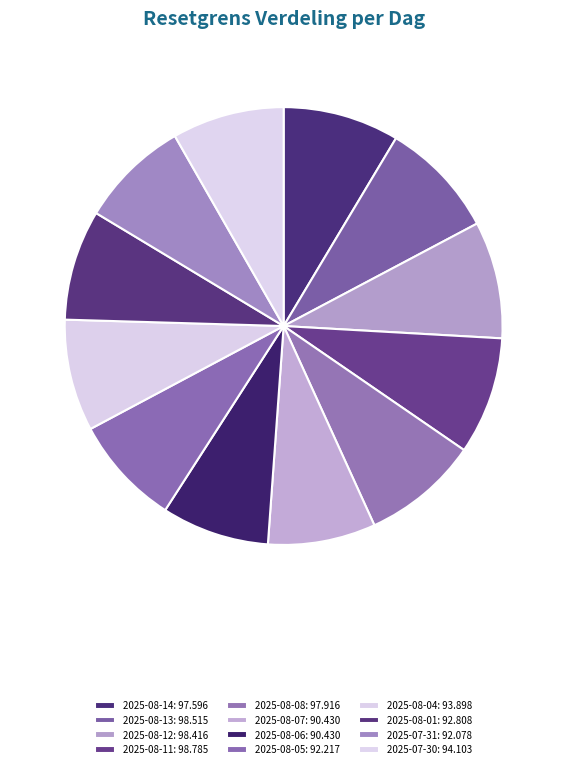

Combined, do 2025-08-07 and 2025-08-13 account for over 50%?

No